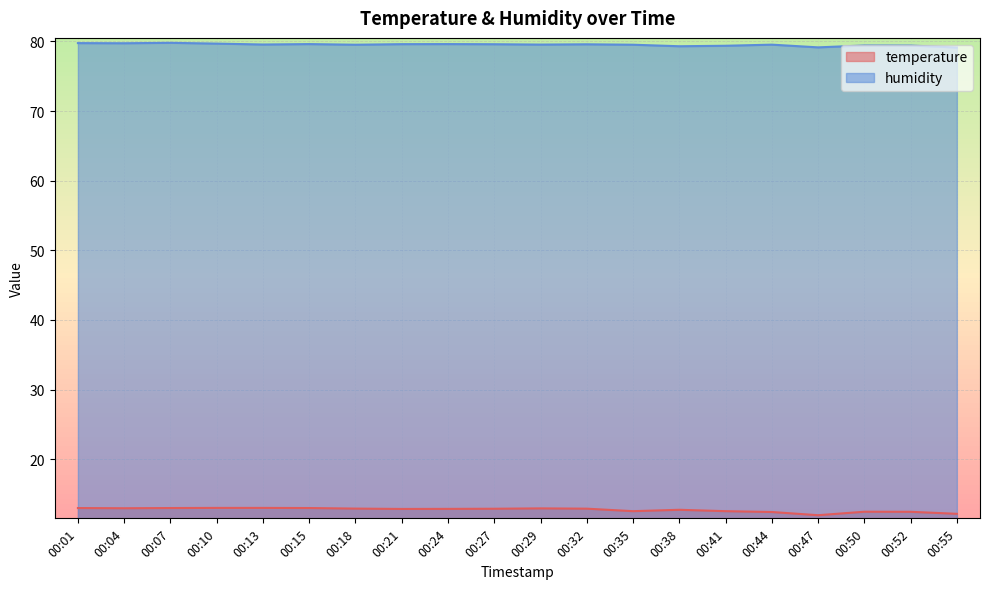

True or false: temperature and humidity intersect in this chart.

False